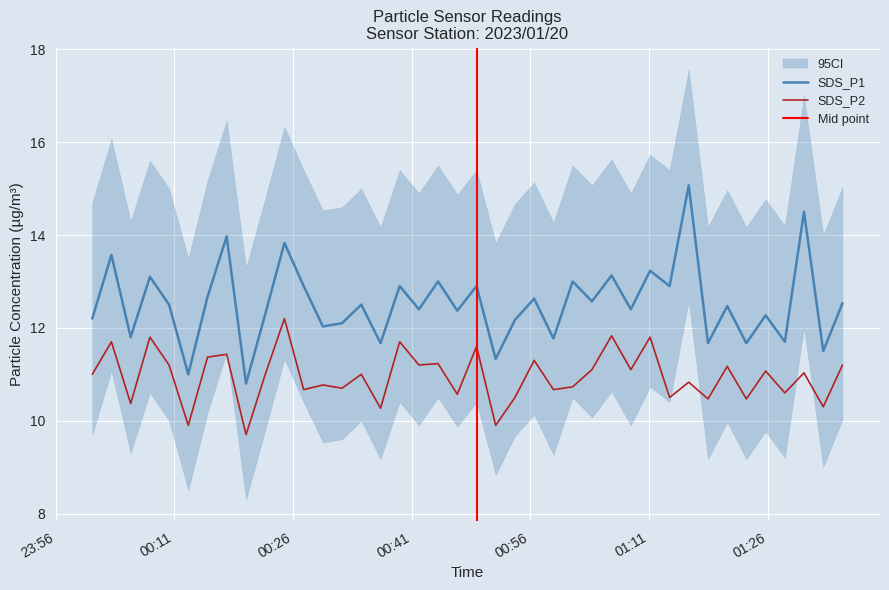

How many data points in SDS_P2 are less than 11?

18